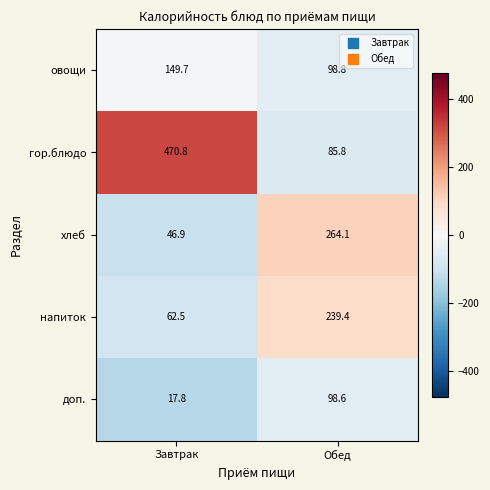

At which label does овощи first exceed 149?

Завтрак